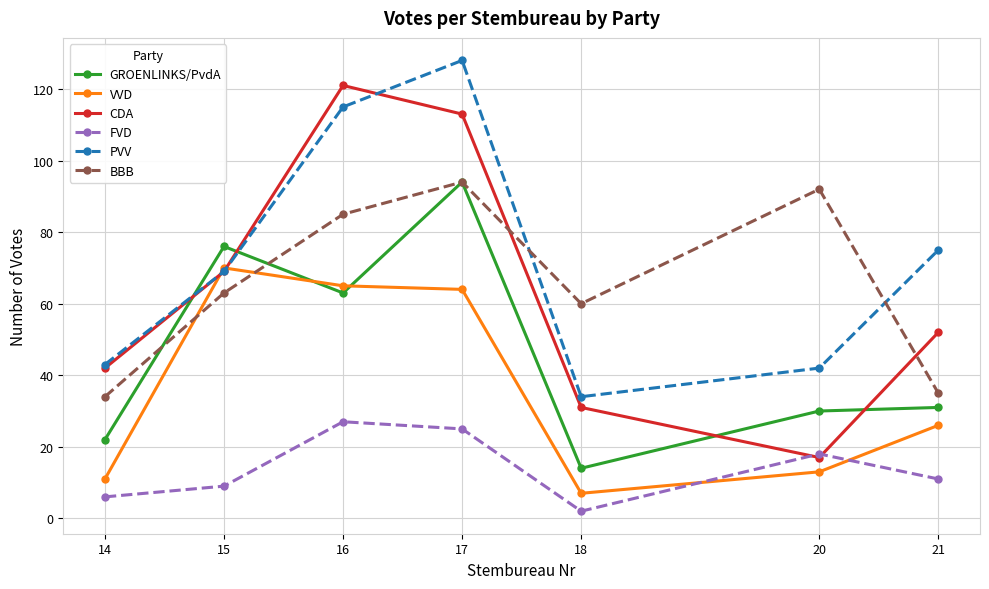

True or false: CDA has a value of 42 at 14.

True